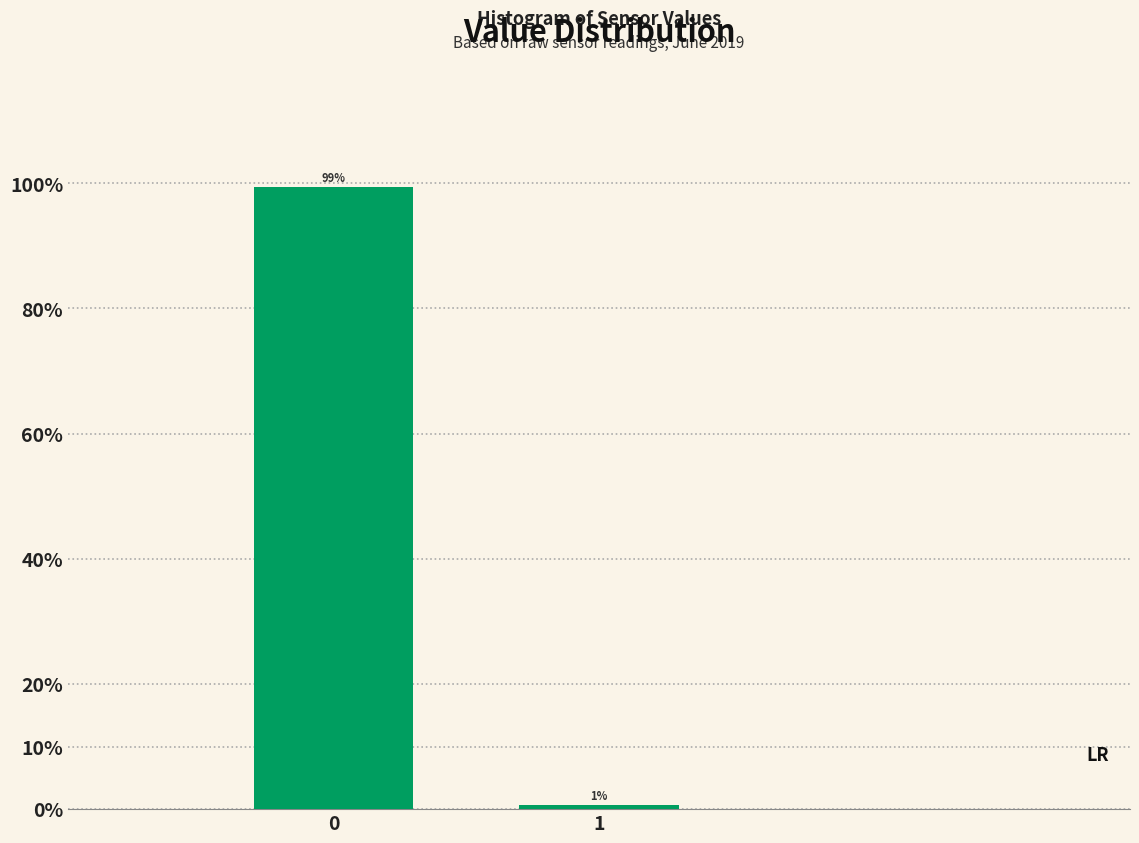

What is the average value?

50.0